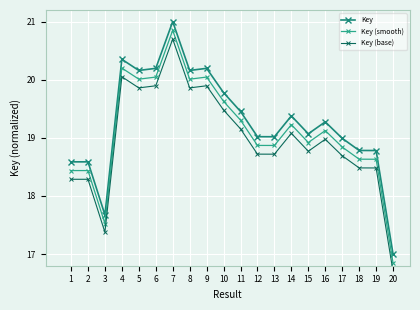

What are all the series names shown in the legend?

Key, Key (smooth), Key (base)